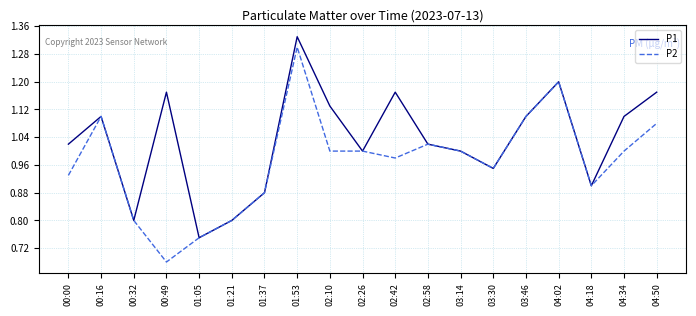

Is the value of P2 at 02:10 greater than the value of P1 at 02:58?

No